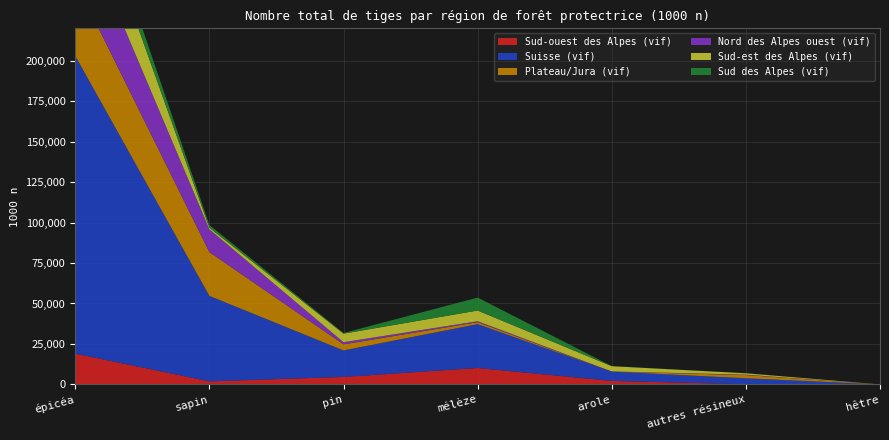

Reading right to left, list all the values displayed in this chart.

Sud-ouest des Alpes (vif): 0	122	2182	10142	4630	1890	19020
Suisse (vif): 0	3680	5720	27100	16367	52794	183914
Plateau/Jura (vif): 0	1993	0	1227	3766	27038	46201
Nord des Alpes ouest (vif): 0	255	122	569	1322	14122	42826
Sud-est des Alpes (vif): 0	830	3235	6613	5277	971	37330
Sud des Alpes (vif): 0	49	62	8002	402	1662	12103